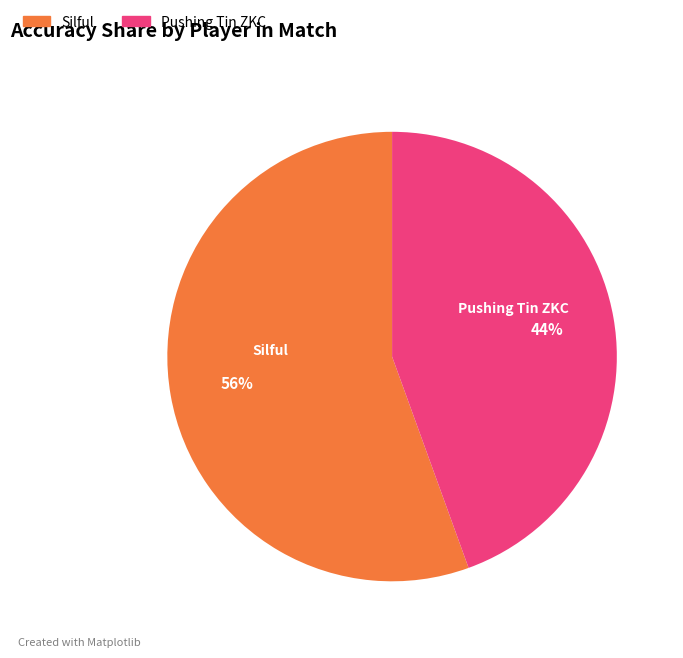

To the nearest percent, what portion does Silful represent?

56%